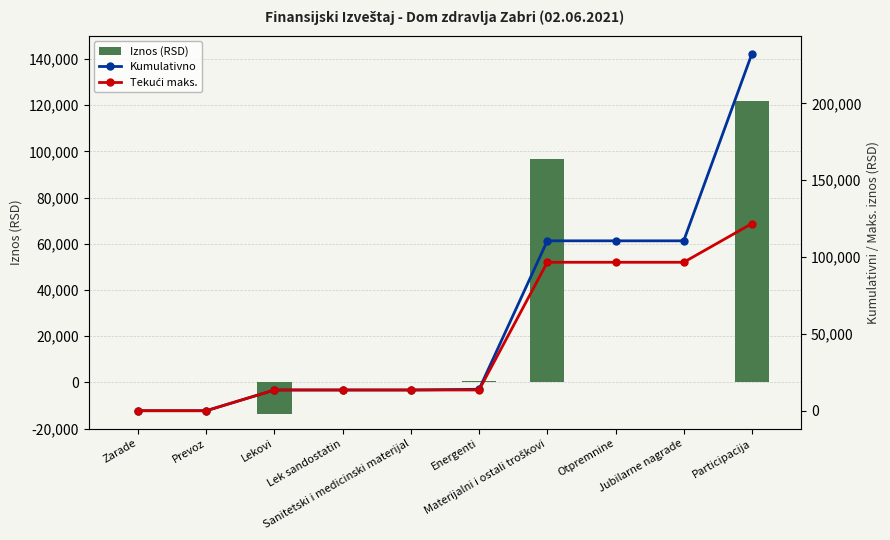

True or false: Kumulativno has a value of 119572.8 at Participacija.

False